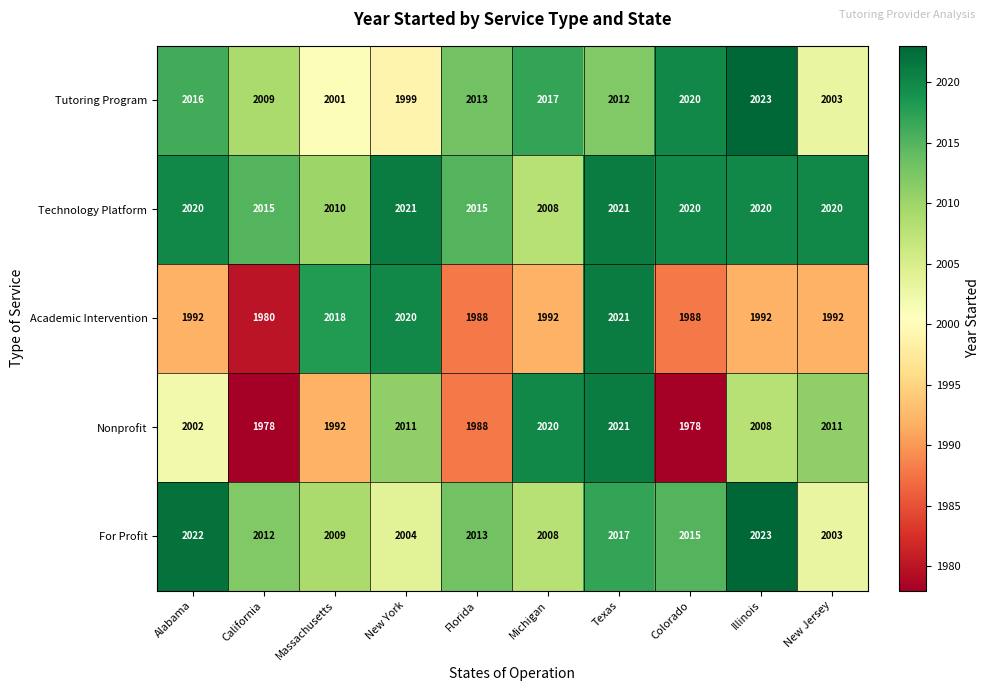

Rank the series at New York from highest to lowest value.

Technology Platform, Academic Intervention, Nonprofit, For Profit, Tutoring Program